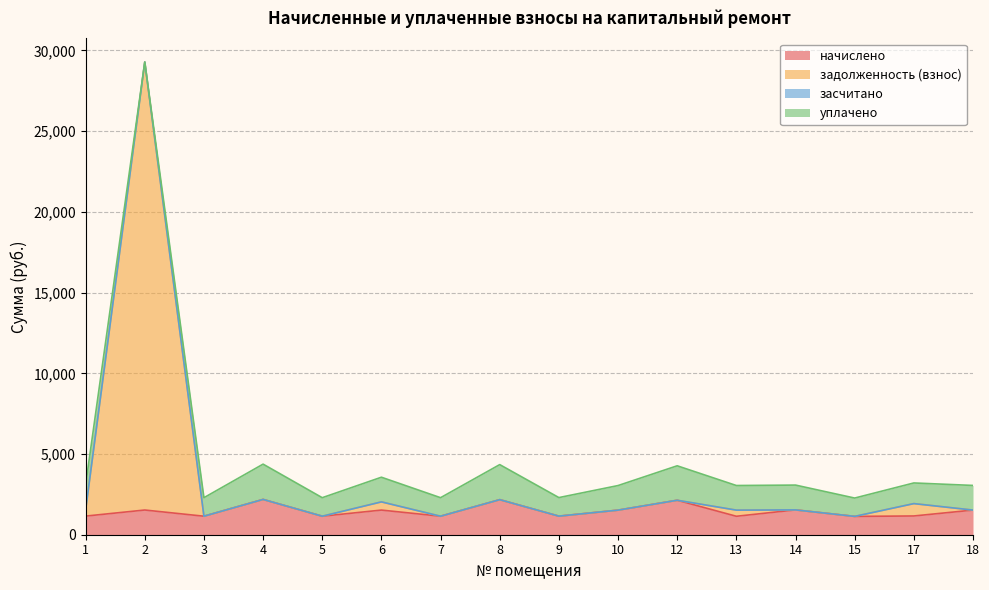

What is the maximum value for начислено?

2186.4